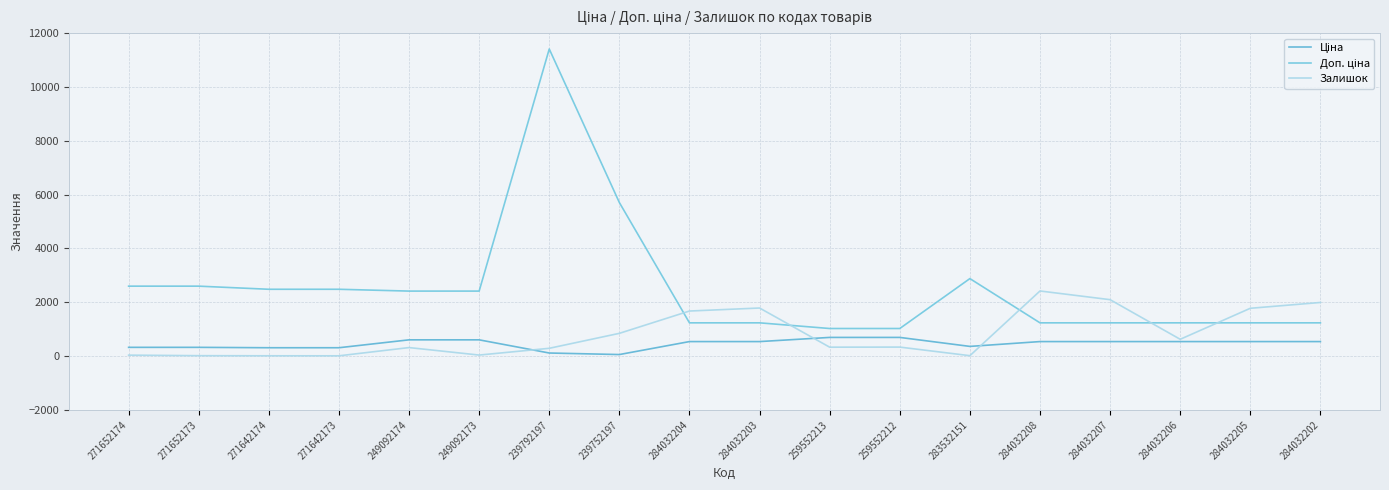

How many lines are shown in the chart?

3